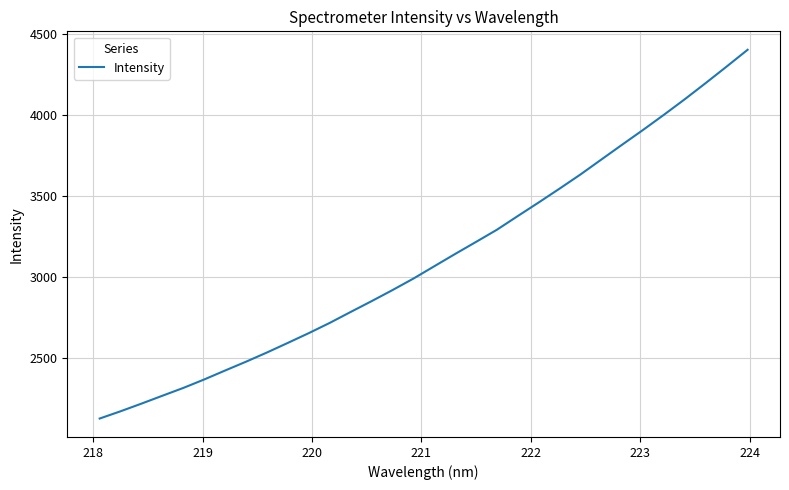

Does the chart have visible grid lines?

Yes